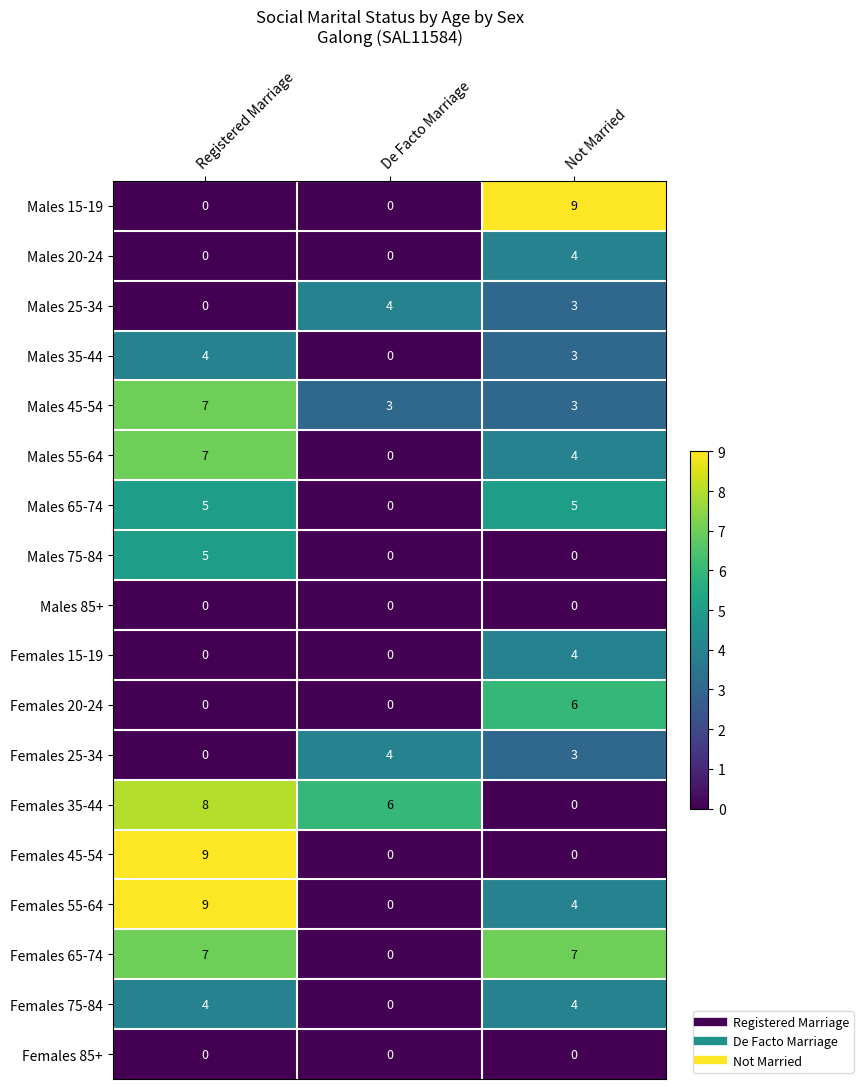

What is the highest value of the Males 65-74 series?

5